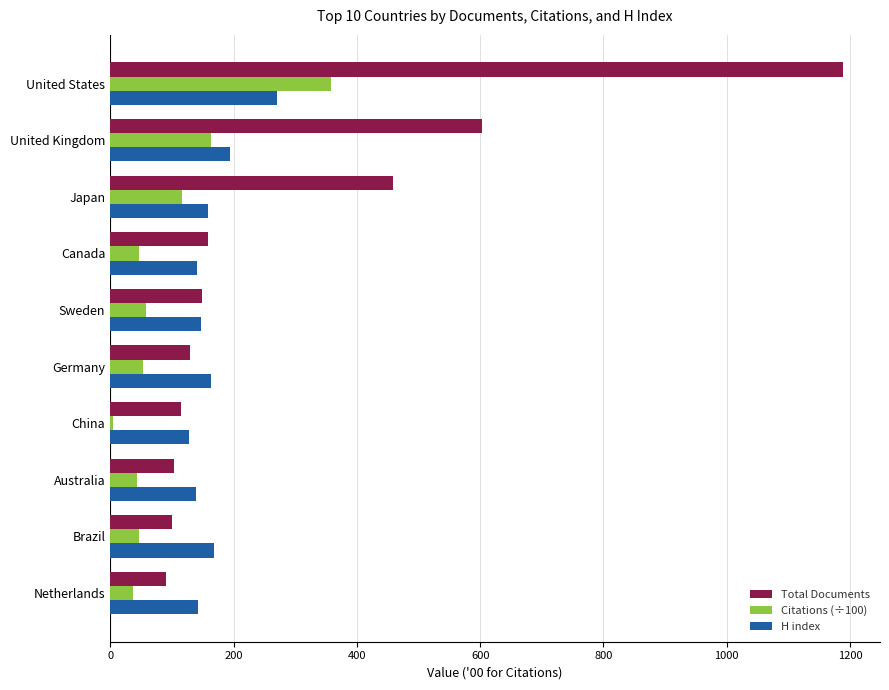

What is the smallest value displayed?

4.5